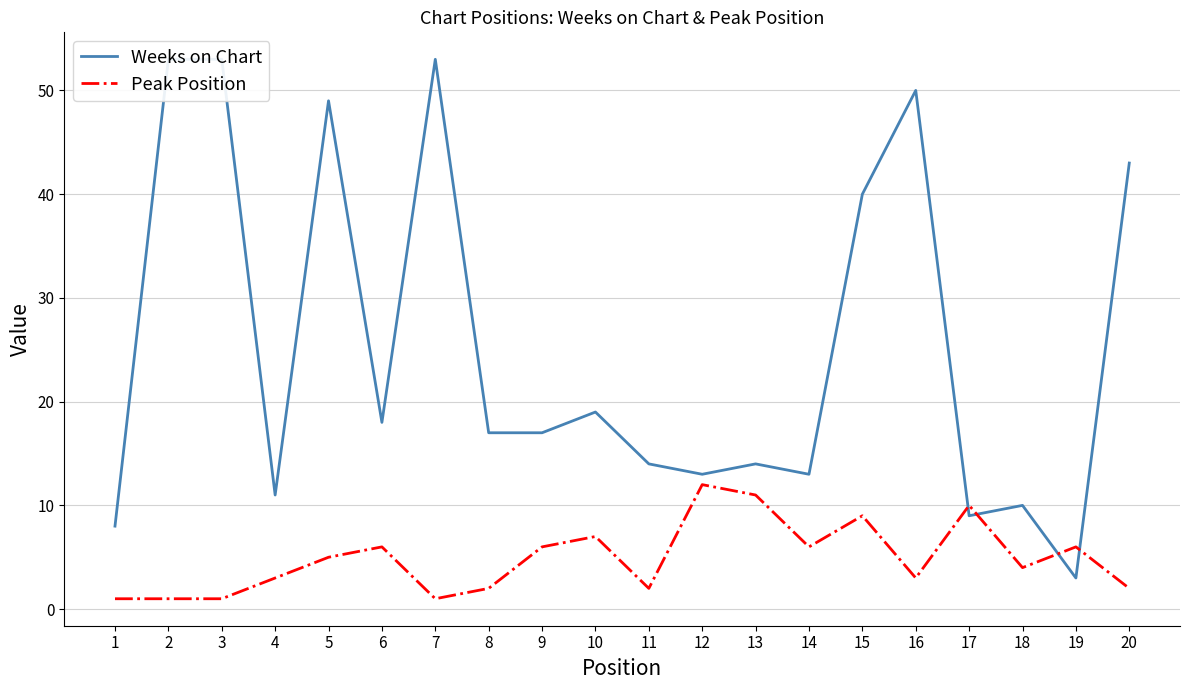

How many lines are shown in the chart?

2